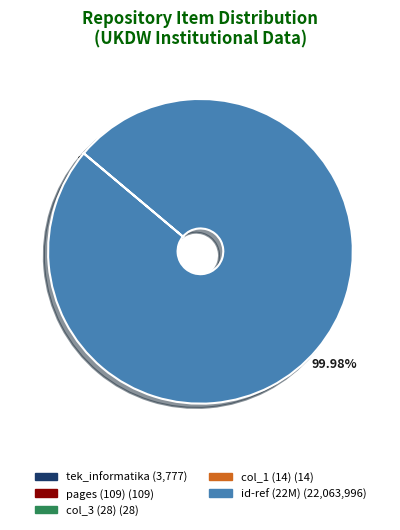

Is there a majority slice in this chart?

Yes